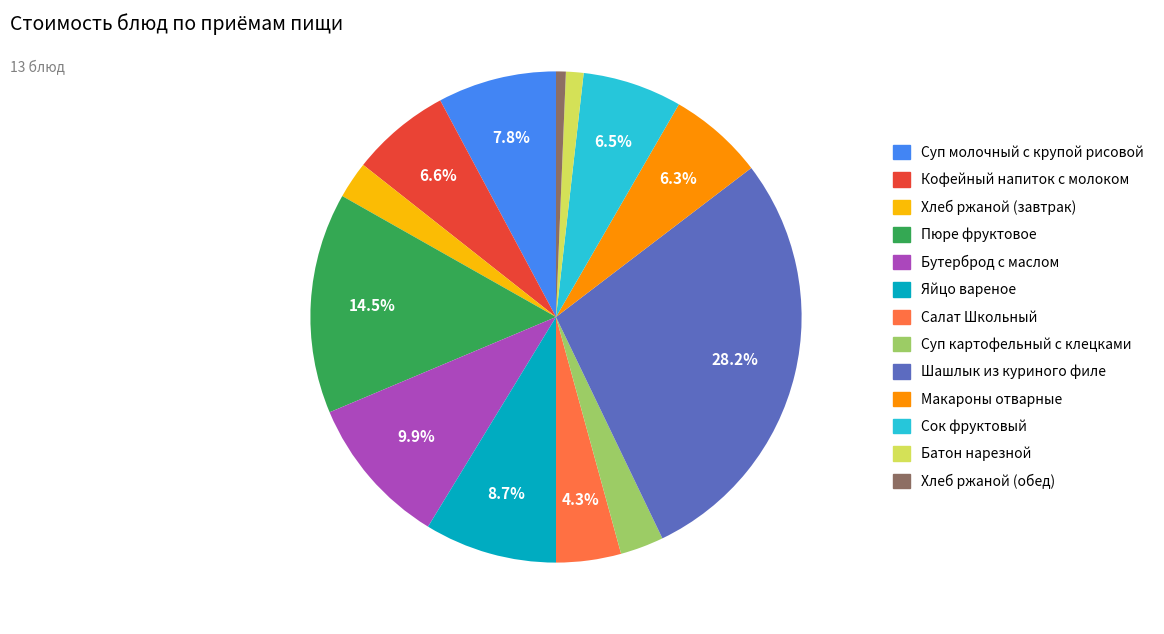

What percentage is the Яйцо вареное slice, to the nearest percent?

9%